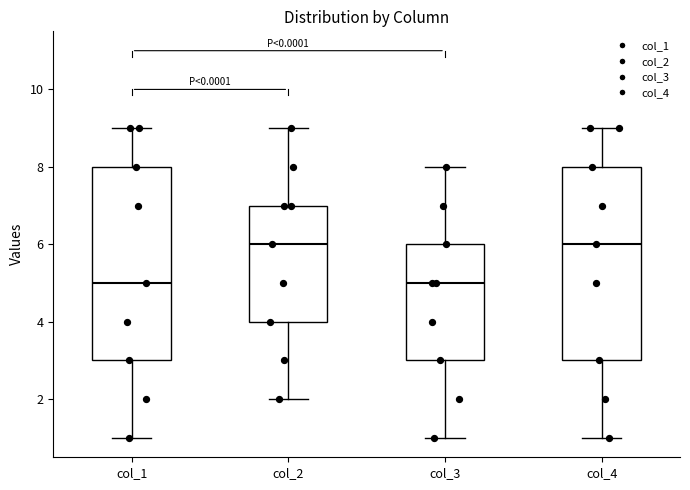

Where is the upper edge of the box for col_3 on the y-axis? The values are not printed on the chart, so give them approximately, as read against the axis.

6